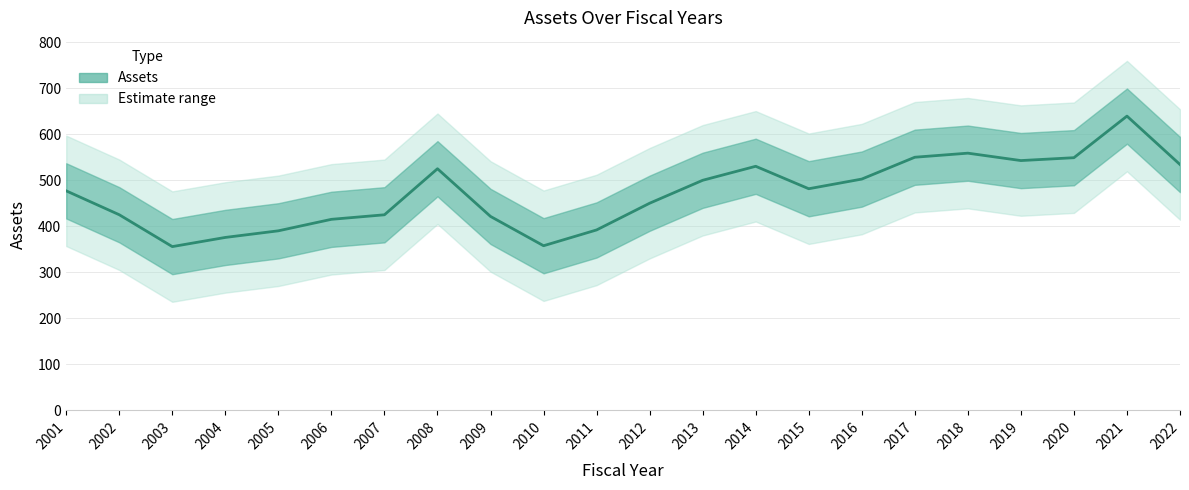

Which category has the highest value across all series?

2021